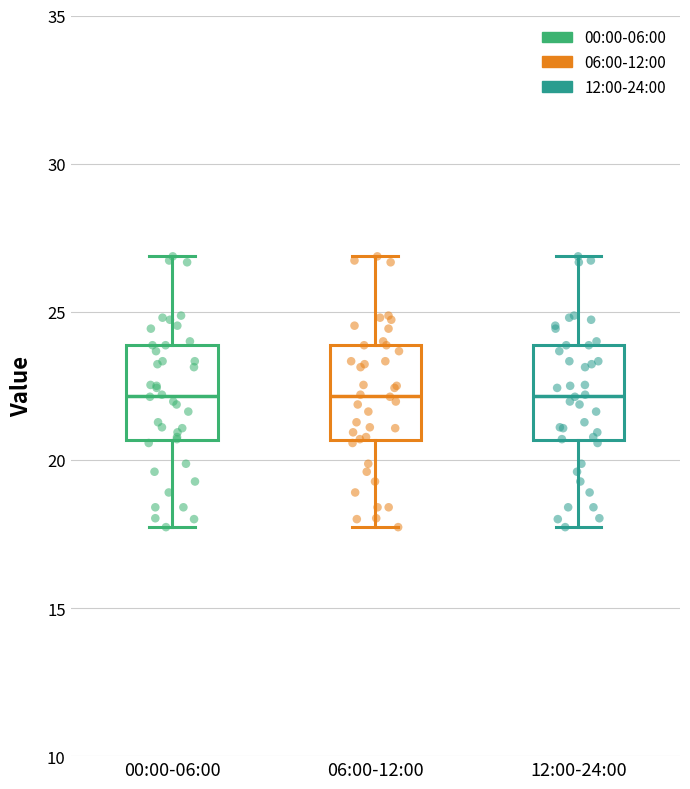

Reading left to right, transcribe this box plot: for each box, give where its median line is, the range the box spans, and where its two whiskers end, as read against the y-axis. The values are not printed on the chart, so give them approximately, as read against the axis.

00:00-06:00: median 22.0, box 20.5 to 24.0, whiskers 17.5 to 27.0
06:00-12:00: median 22.0, box 20.5 to 24.0, whiskers 17.5 to 27.0
12:00-24:00: median 22.0, box 20.5 to 24.0, whiskers 17.5 to 27.0